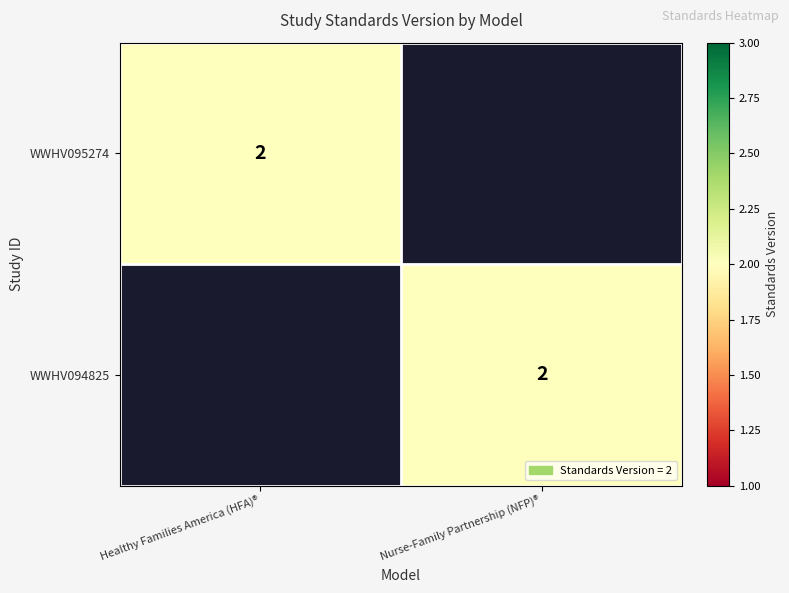

True or false: WWHV095274 has a value of 1 at Healthy Families America (HFA)®.

False